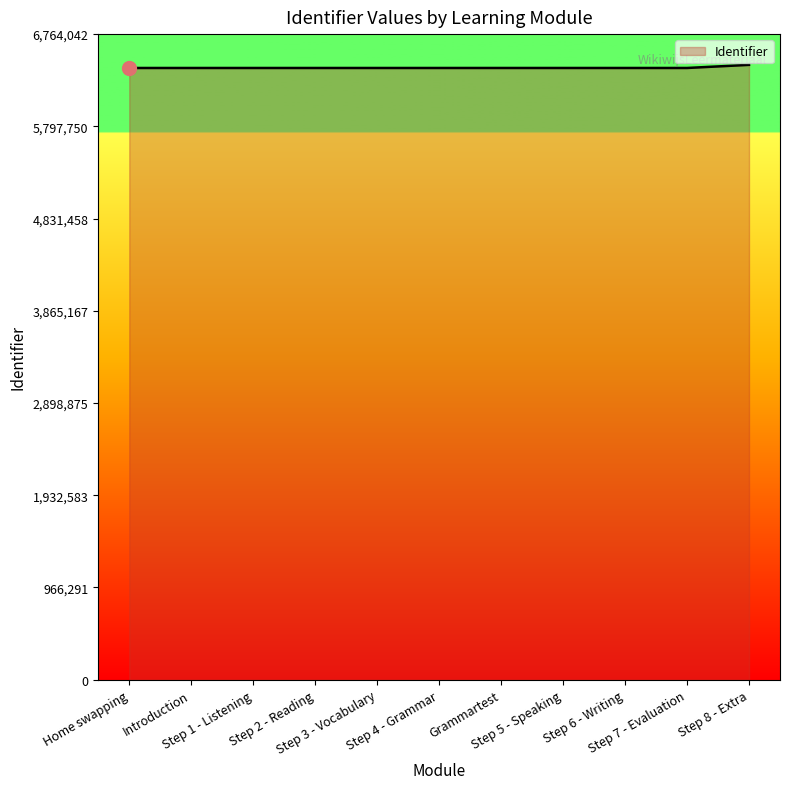

What is the minimum value shown in the chart?

6409235